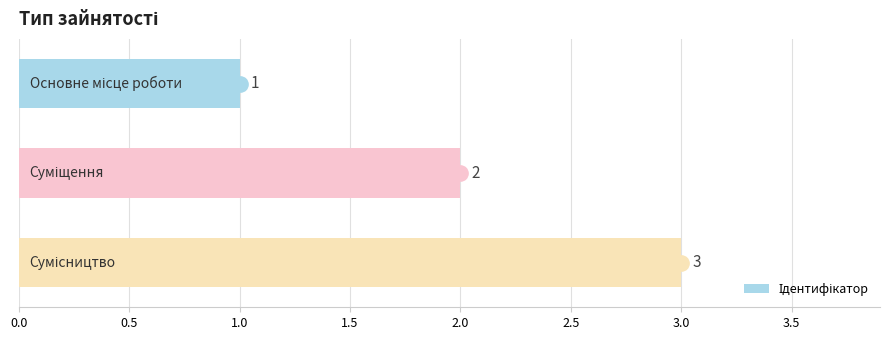

Count the values in the range 1 to 3.

3